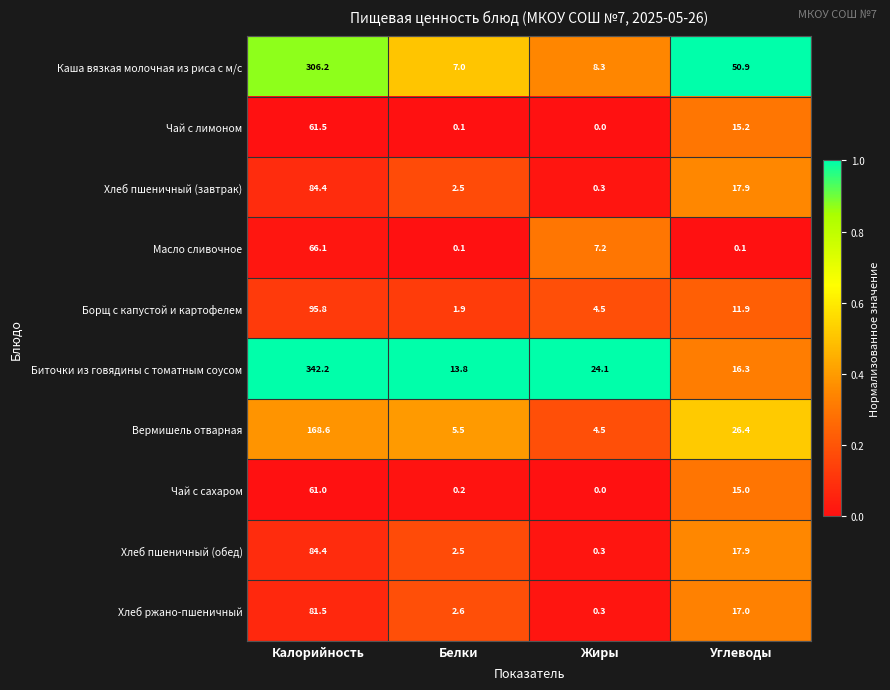

The Чай с сахаром series shows 20.9 at Углеводы. True or false?

False